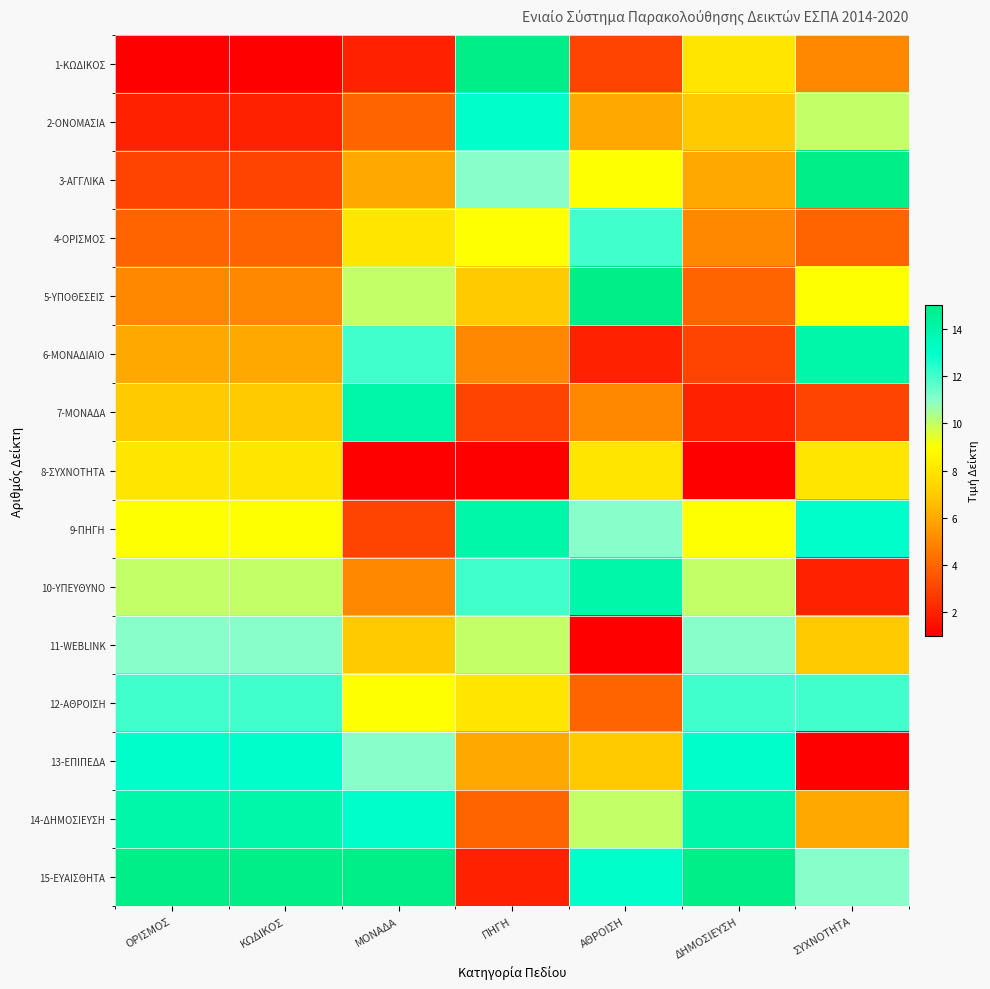

What is the spread (max minus min) of values at ΑΘΡΟΙΣΗ?

14